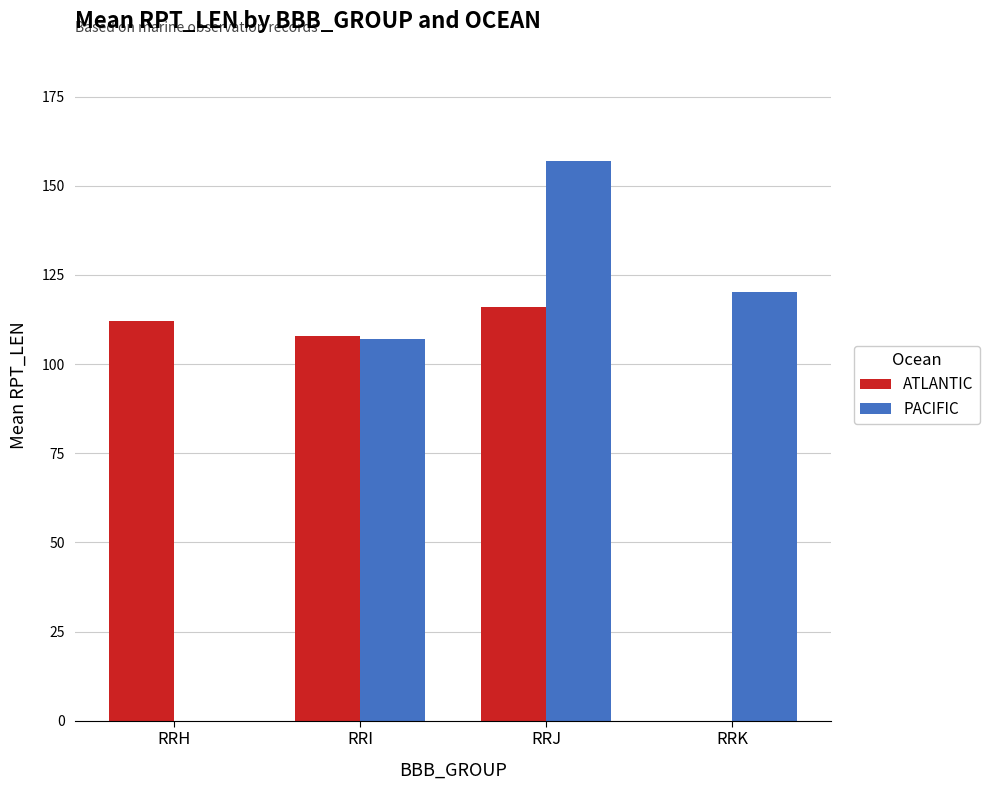

Which series changed the most between RRJ and RRK?

ATLANTIC